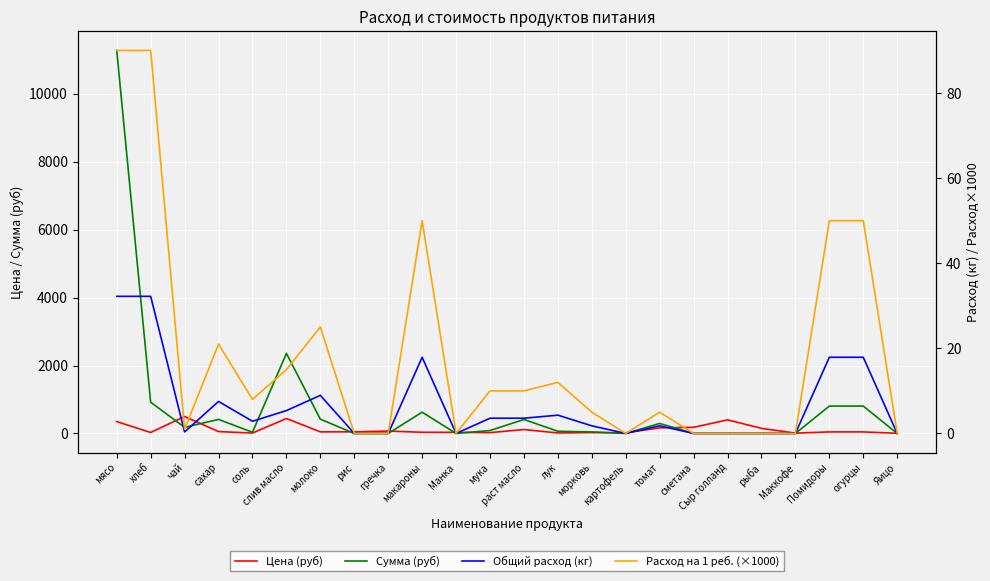

What is the sum of all Сумма (руб) values?

18740.3